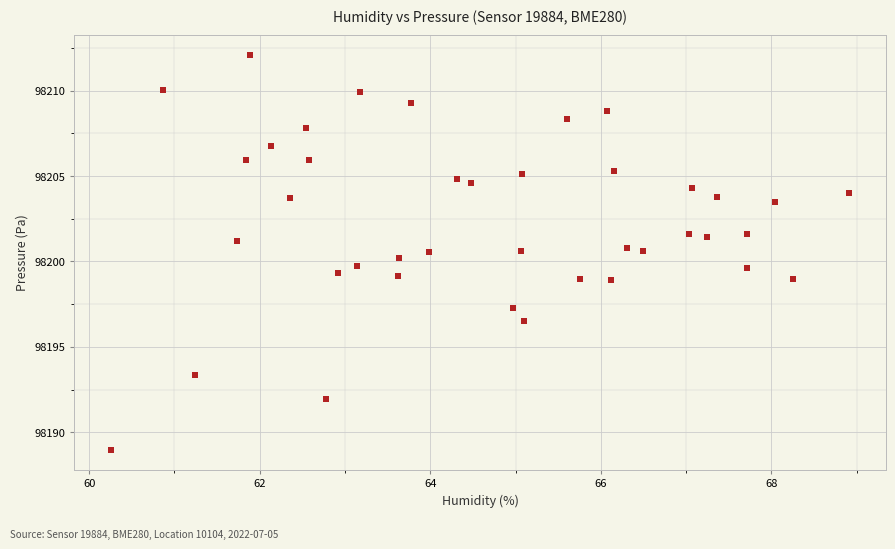

What is the range of Y values (max minus min)?

23.1